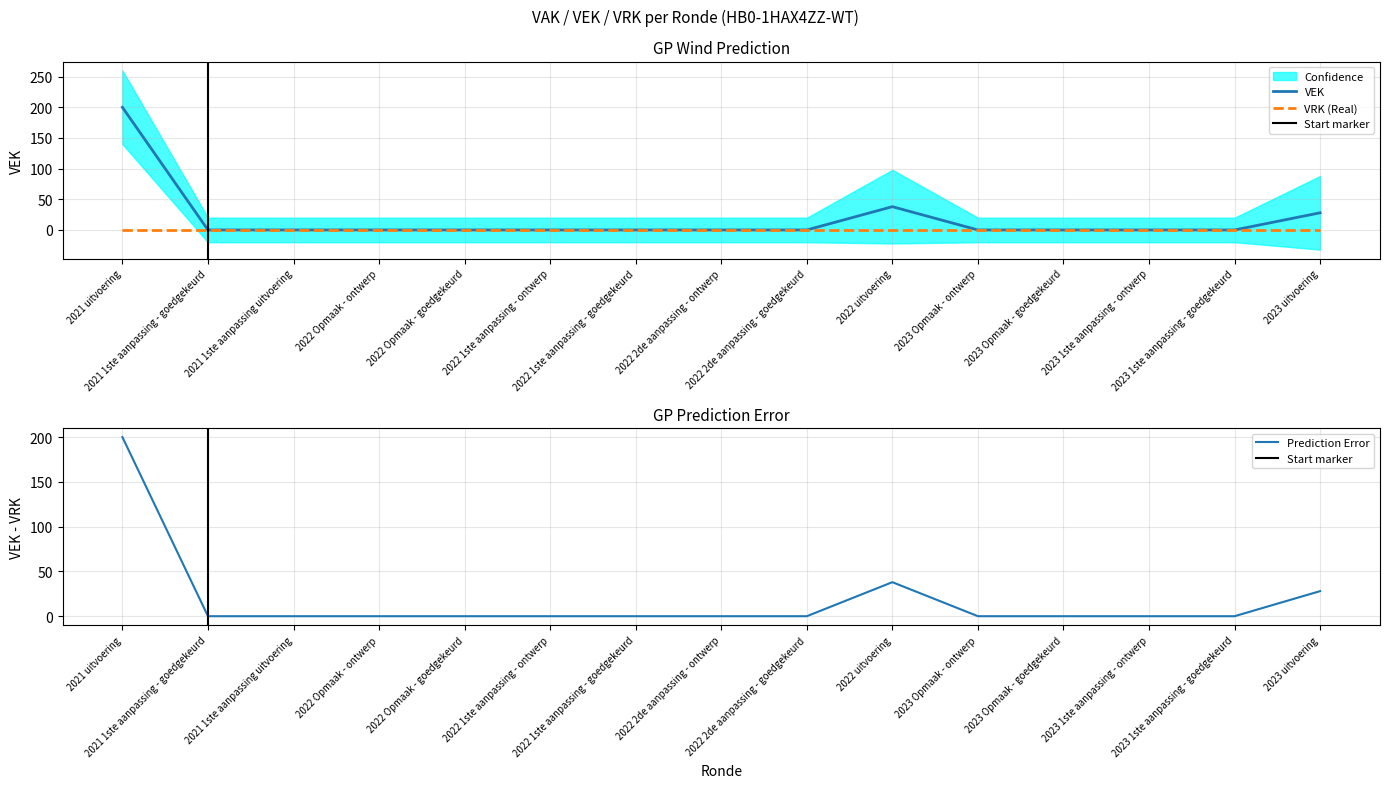

True or false: the data has more than 2 interior local peaks.

False